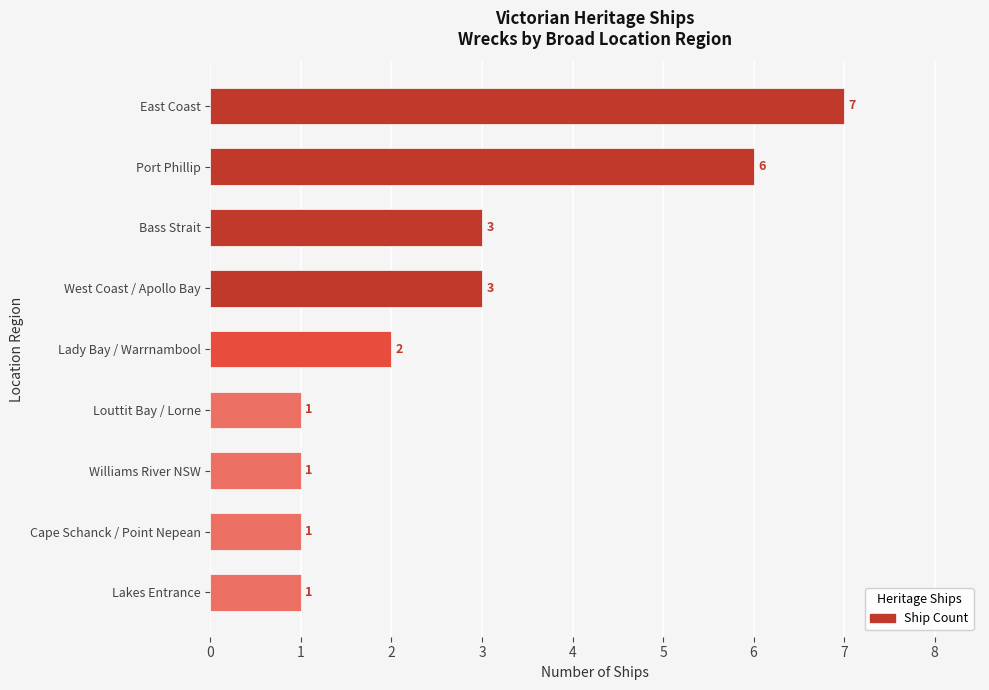

What is the smallest value displayed?

1